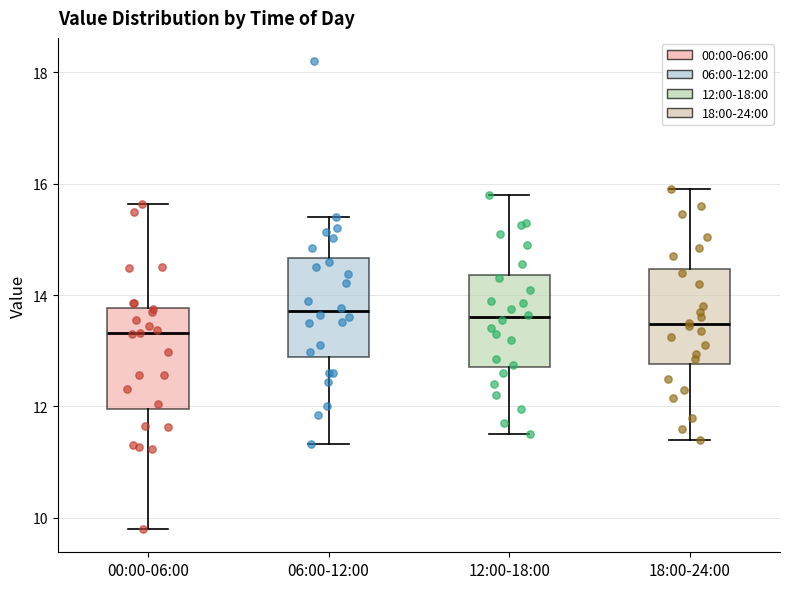

Where does the upper whisker of the box for 12:00-18:00 end on the y-axis? The values are not printed on the chart, so give them approximately, as read against the axis.

15.8